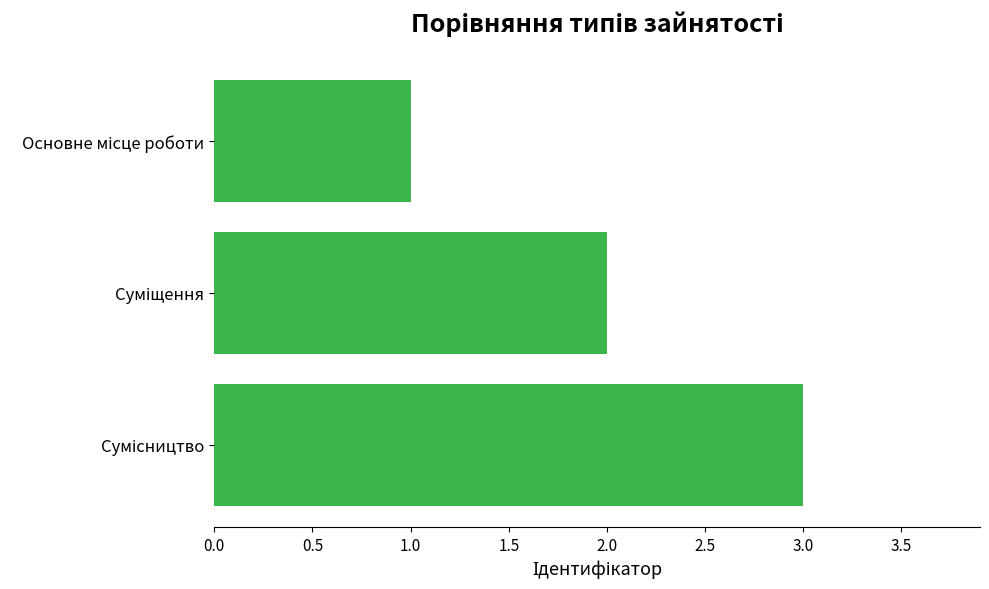

Does the chart contain any negative values?

No